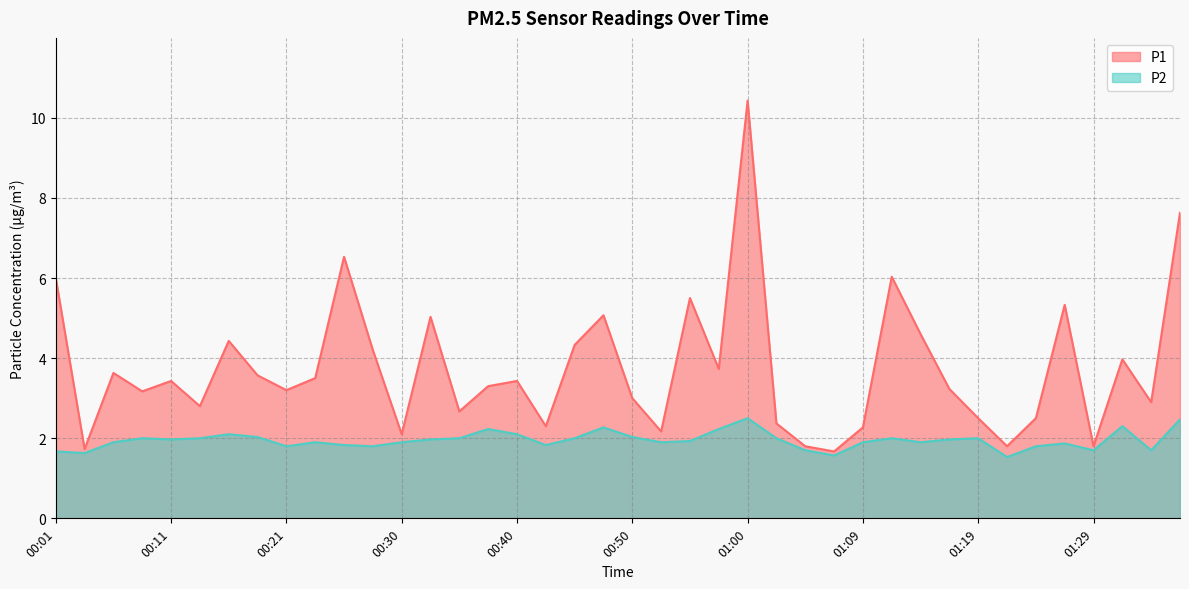

Reading right to left, list all the values displayed in this chart.

P1: 7.6	2.9	4.0	1.8	5.3	2.5	1.8	2.5	3.2	4.6	6.0	2.3	1.7	1.8	2.4	10.4	3.7	5.5	2.2	3.0	5.1	4.3	2.3	3.4	3.3	2.7	5.0	2.1	4.2	6.5	3.5	3.2	3.6	4.4	2.8	3.4	3.2	3.6	1.7	6.0
P2: 2.5	1.7	2.3	1.7	1.9	1.8	1.5	2.0	2.0	1.9	2.0	1.9	1.6	1.7	2.0	2.5	2.2	1.9	1.9	2.0	2.3	2.0	1.8	2.1	2.2	2.0	2.0	1.9	1.8	1.8	1.9	1.8	2.0	2.1	2.0	2.0	2.0	1.9	1.6	1.7